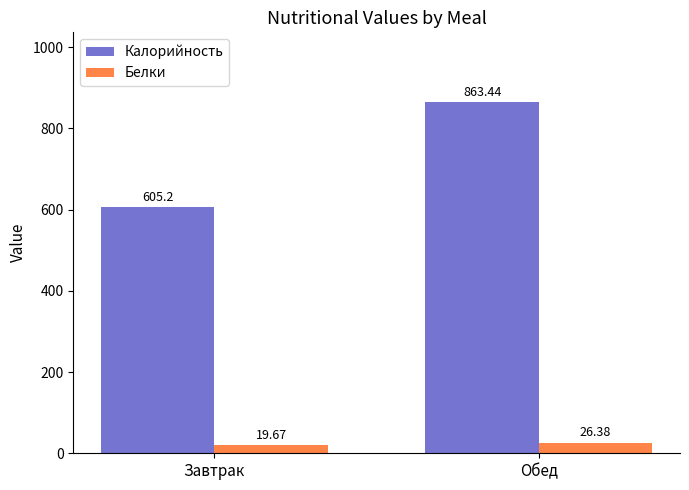

How many distinct data groups are displayed?

2